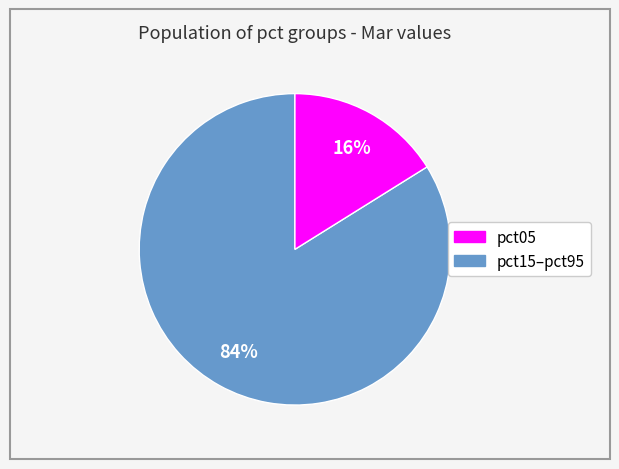

Is there any slice that represents more than half of the pie?

Yes